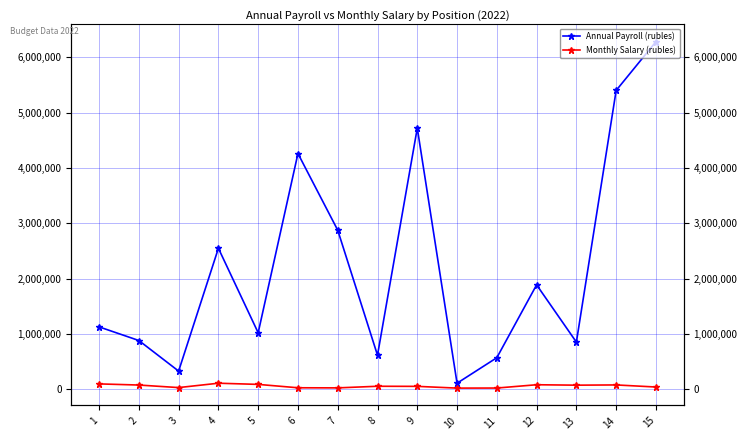

How many data points in Annual Payroll (rubles) are above 1125411?

8